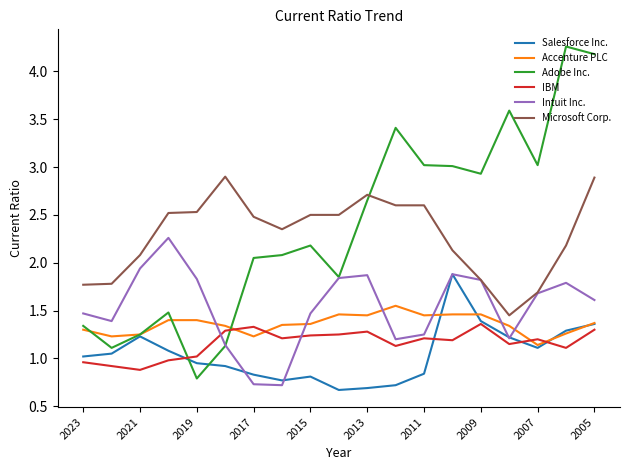

How many series are shown in this chart?

6